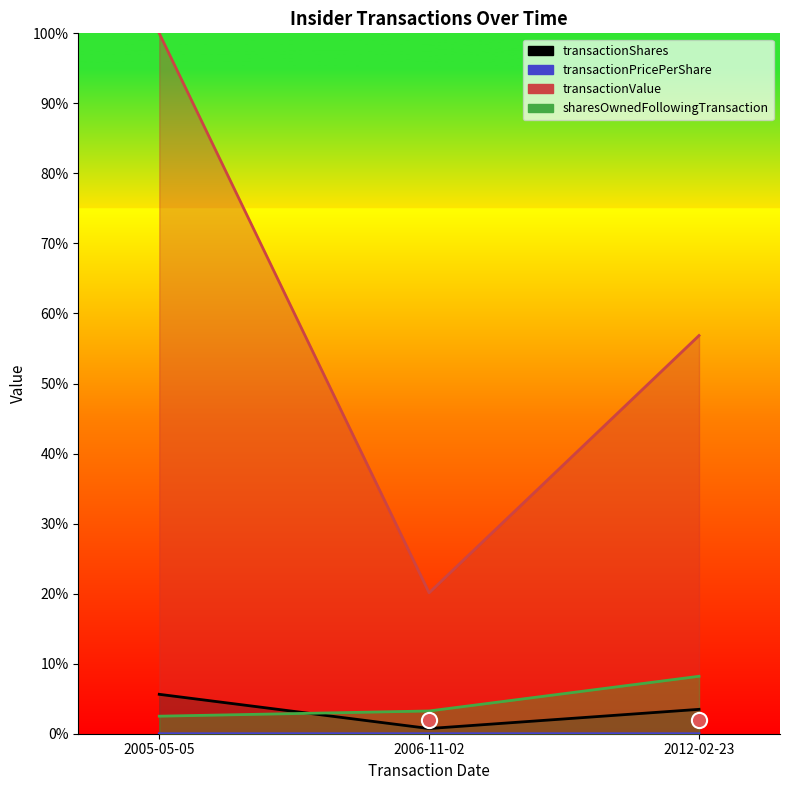

Which series reaches the maximum Y coordinate?

transactionValue